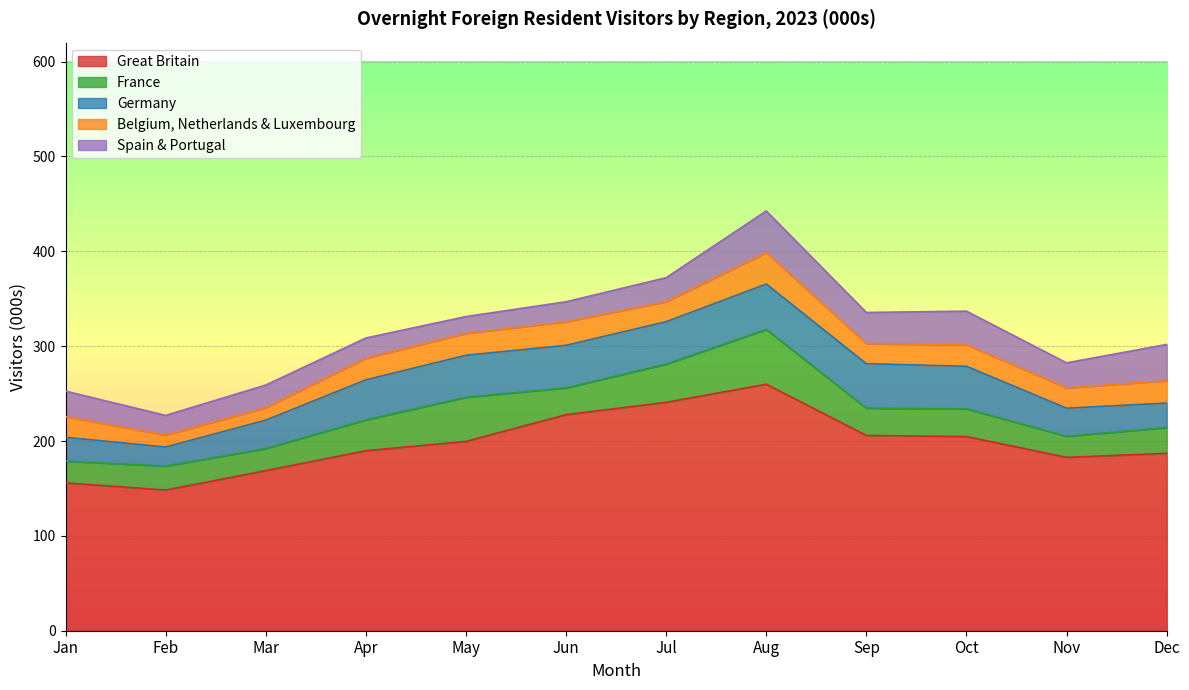

The Spain & Portugal series shows 61.8 at Oct. True or false?

False